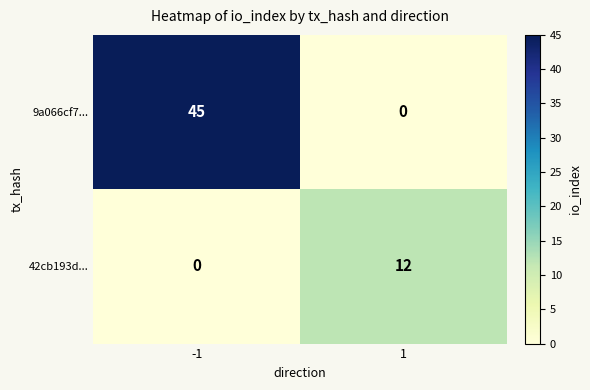

True or false: 9a066cf7... has a value of -19 at 1.

False